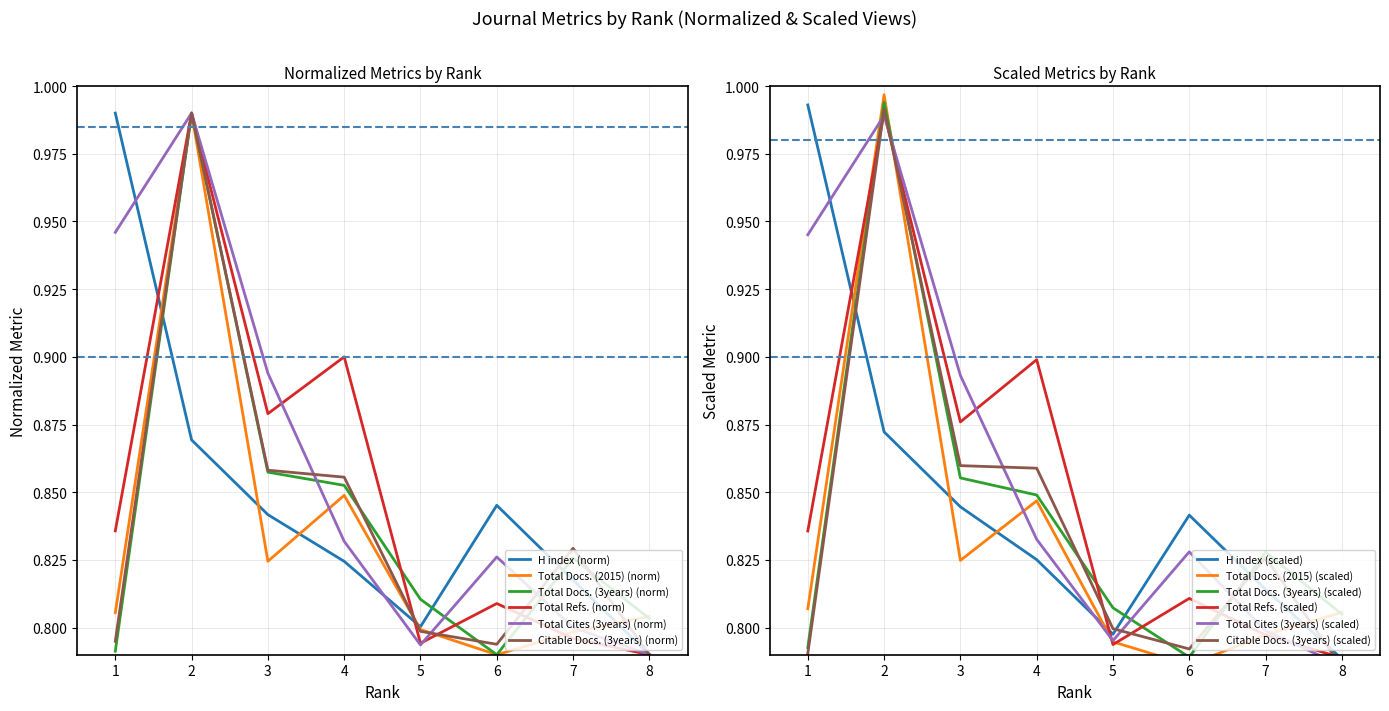

Count the number of data series in this chart.

6